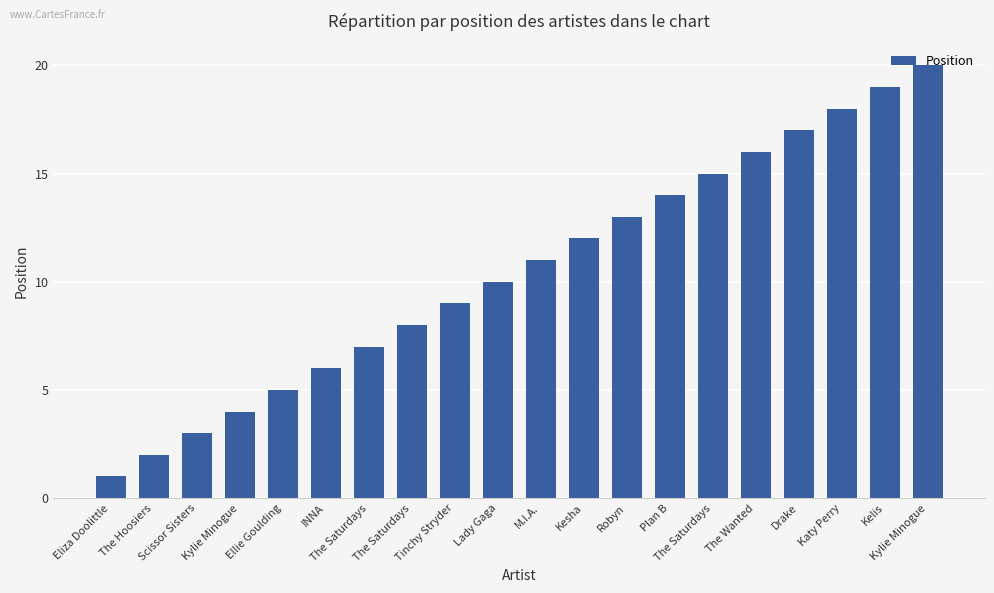

The chart shows a value of 20 at Kylie Minogue. True or false?

True